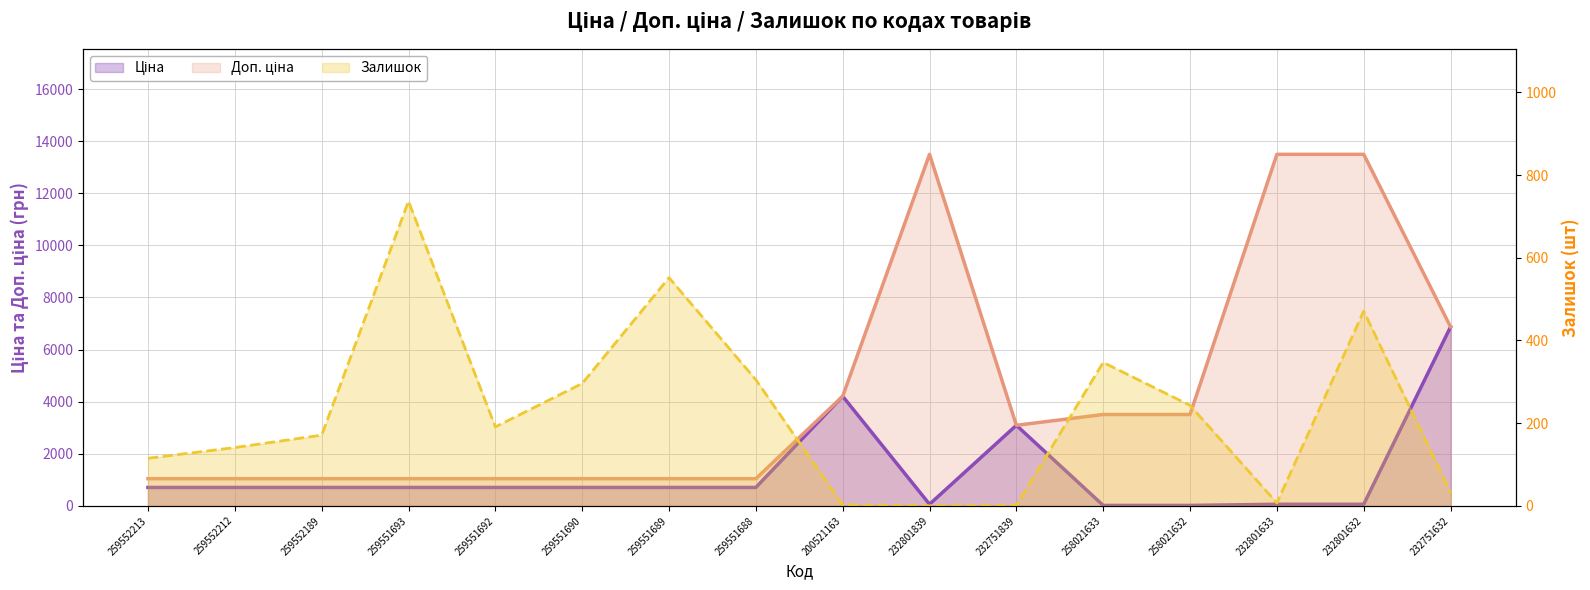

True or false: Залишок and Доп. ціна intersect in this chart.

False